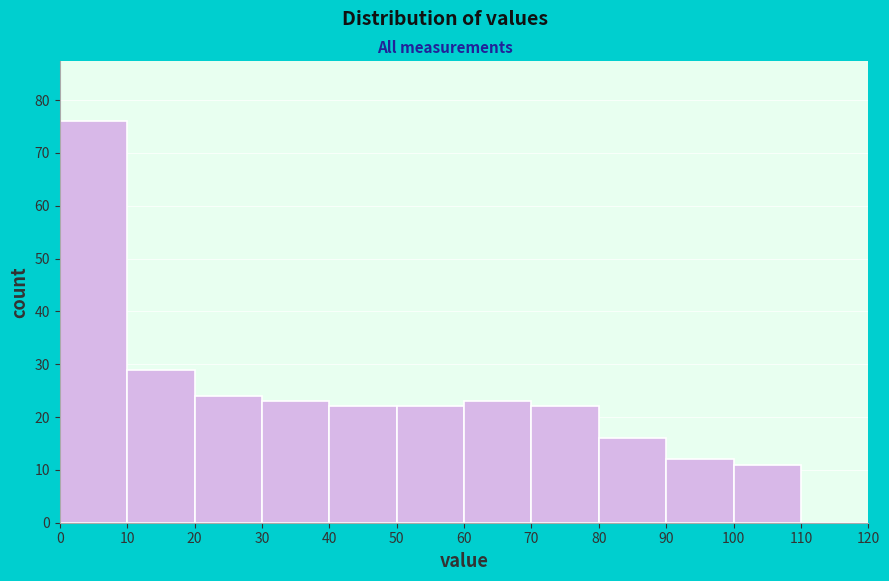

Reading left to right, list every bar in this chart as the range it spans on the x-axis followed by its height. The values are not printed on the chart, so give them approximately, as read against the axis.

0 to 10: 76
10 to 20: 29
20 to 30: 24
30 to 40: 23
40 to 50: 22
50 to 60: 22
60 to 70: 23
70 to 80: 22
80 to 90: 16
90 to 100: 12
100 to 110: 11
110 to 120: 0